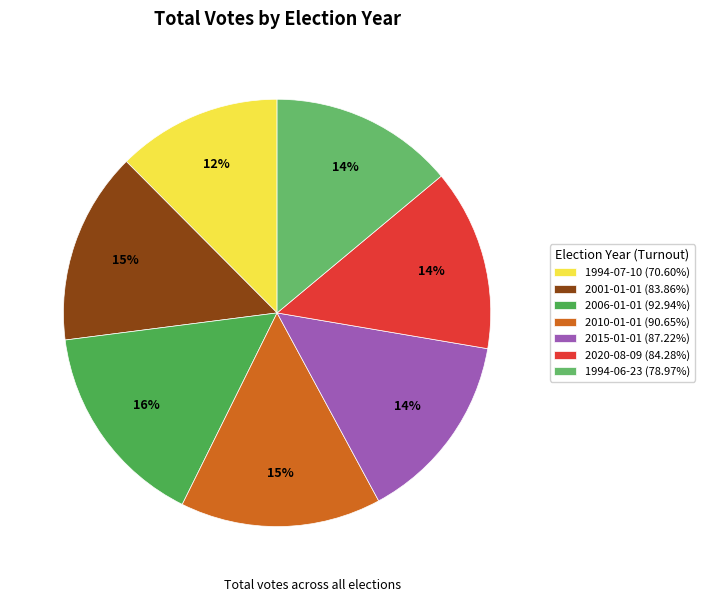

What is the ratio of the value at 2010-01-01 (90.65%) to the value at 2001-01-01 (83.86%)?

1.0